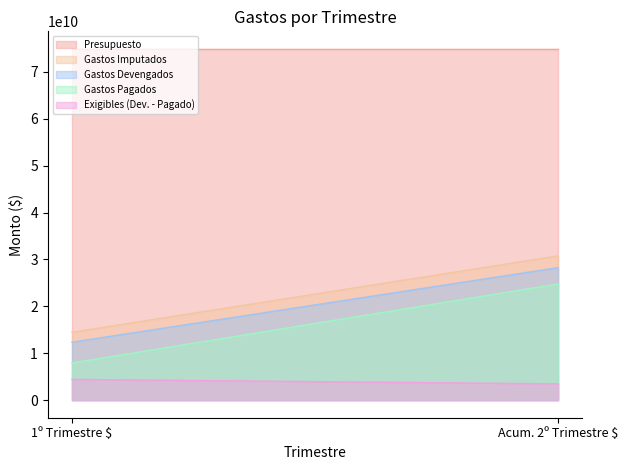

What is the total value across all series at 1º Trimestre $?

114108301316.4